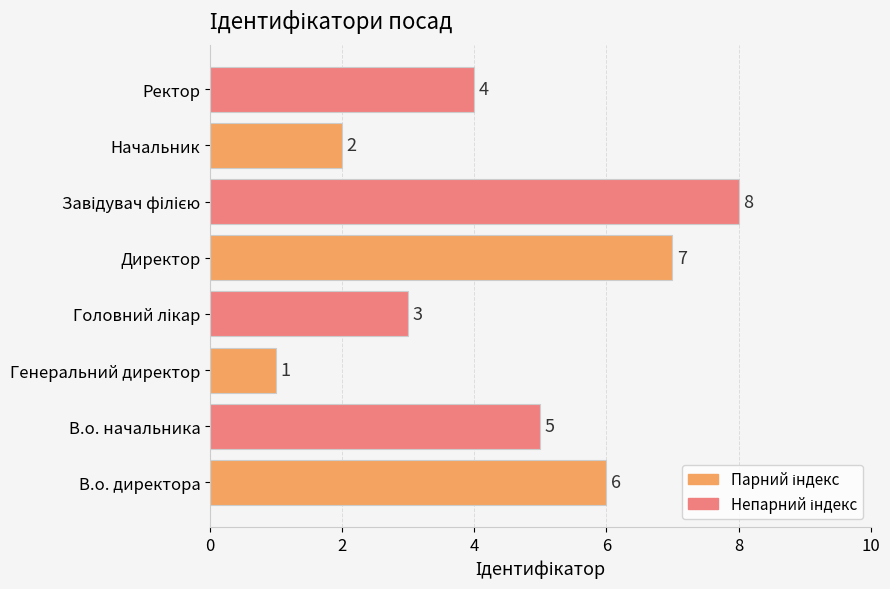

How many values are between 3 and 7?

5